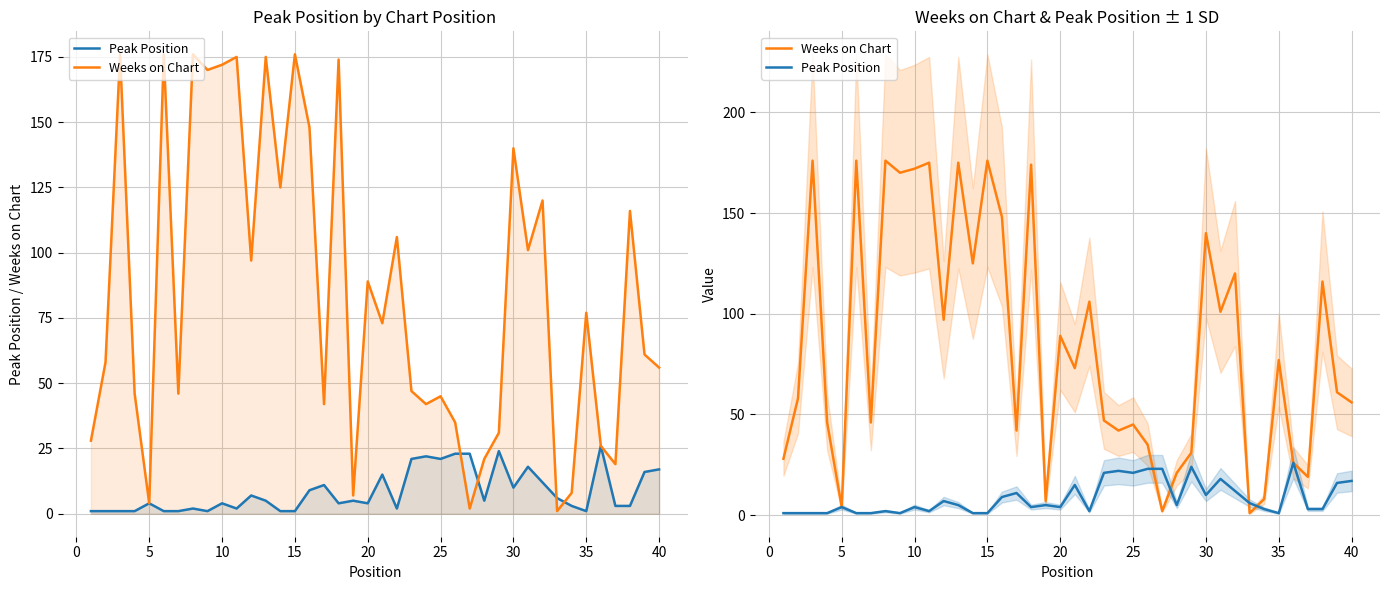

How many interior local peaks does the Peak Position series have?

11